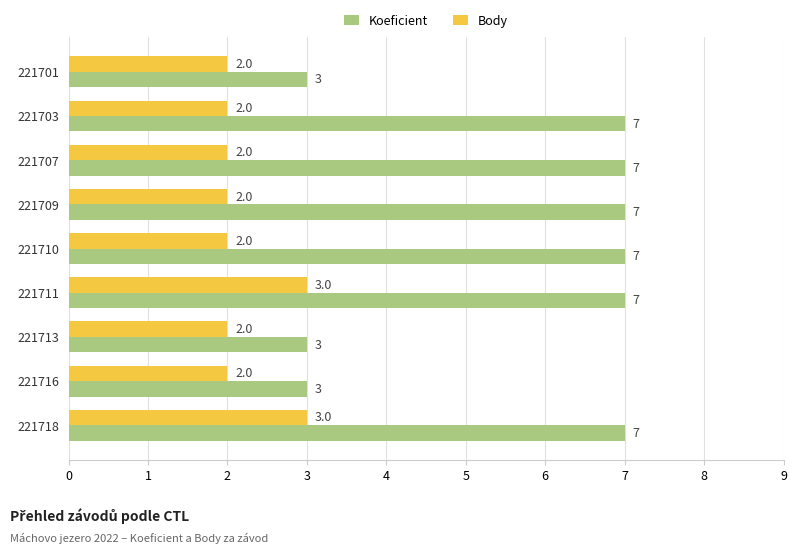

What is the minimum value for Koeficient?

3